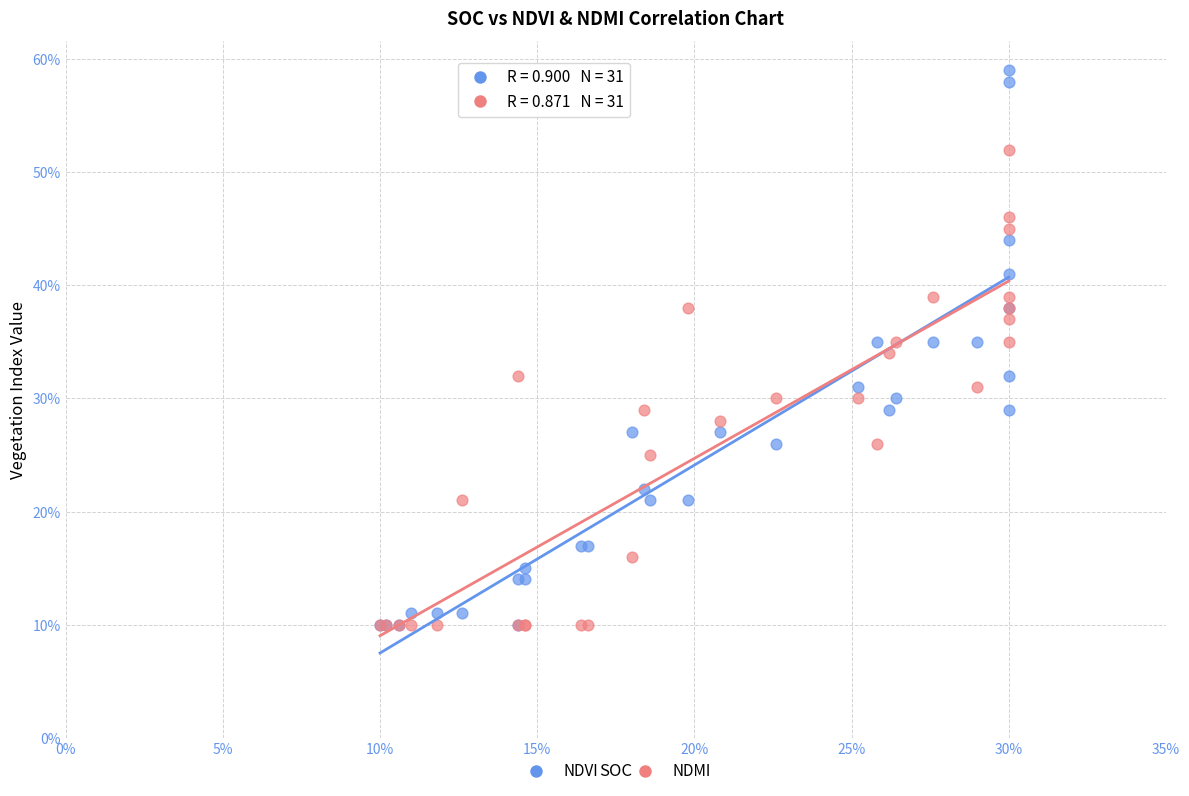

What are all the series names shown in the legend?

NDVI, NDMI